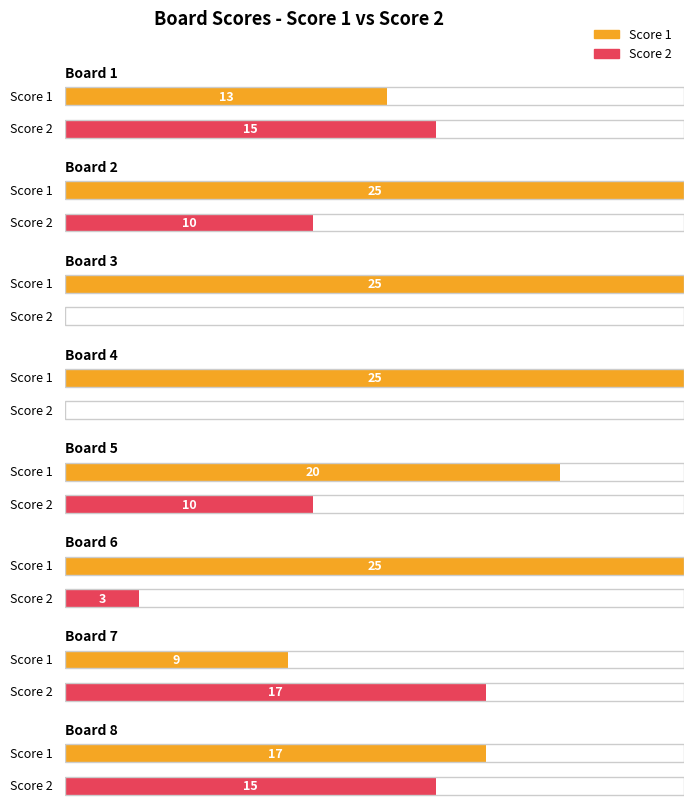

Reading left to right, transcribe all the data shown in this chart.

Score 1: Board 1=13	Board 2=25	Board 3=25	Board 4=25	Board 5=20	Board 6=25	Board 7=9	Board 8=17
Score 2: Board 1=15	Board 2=10	Board 3=0	Board 4=0	Board 5=10	Board 6=3	Board 7=17	Board 8=15